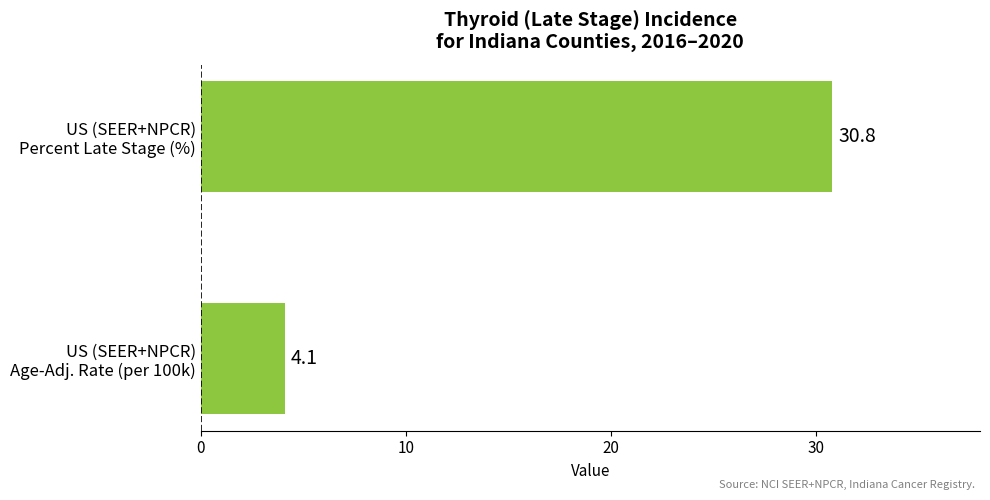

What is the minimum value shown in the chart?

4.1